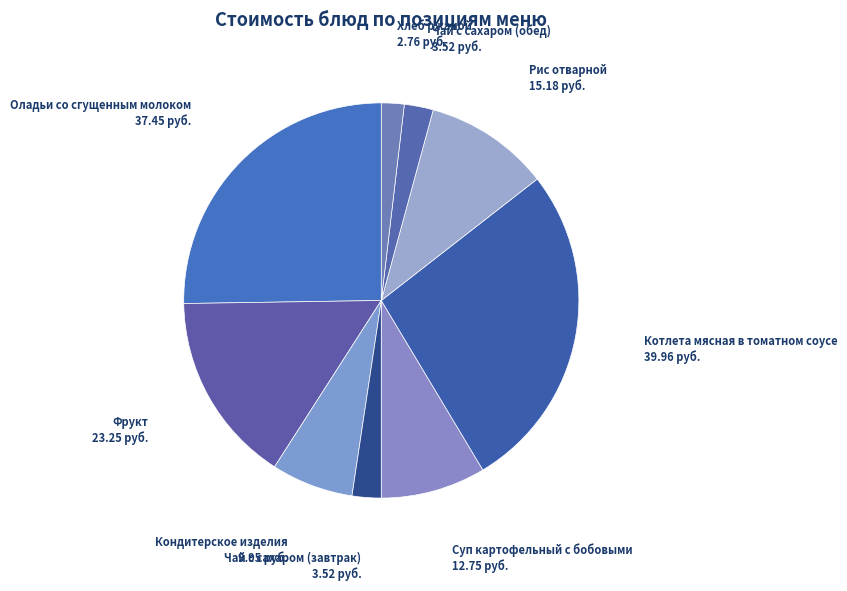

Rank the categories by value from lowest to highest.

Хлеб ржаной, Чай с сахаром (завтрак), Чай с сахаром (обед), Кондитерское изделия, Суп картофельный с бобовыми, Рис отварной, Фрукт, Оладьи со сгущенным молоком, Котлета мясная в томатном соусе